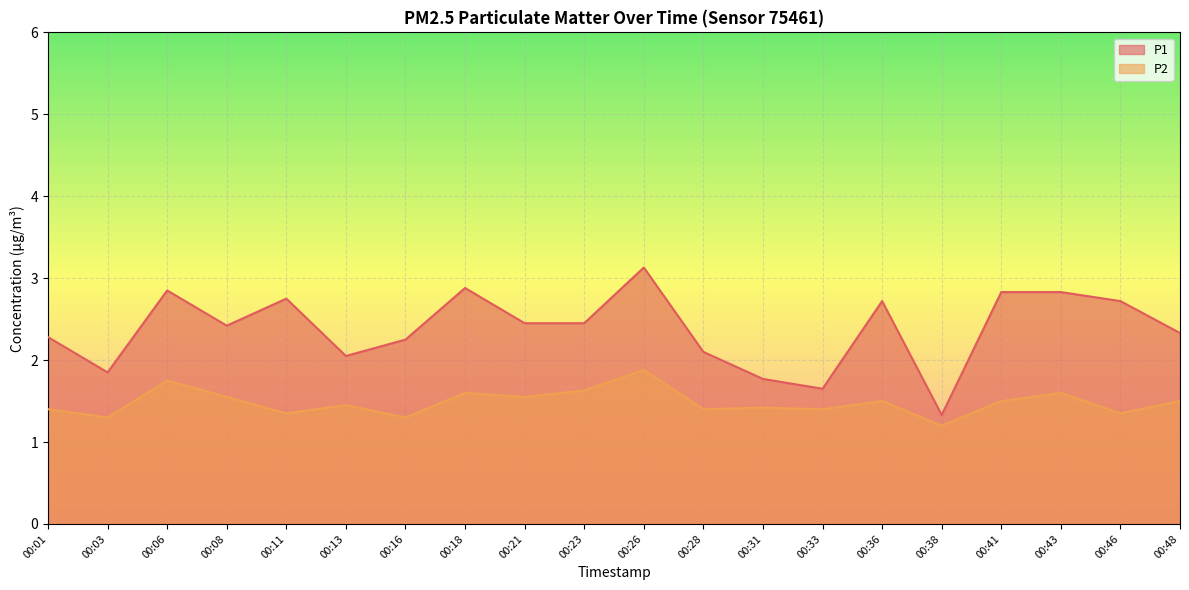

How many interior local valleys does the P1 series have?

5